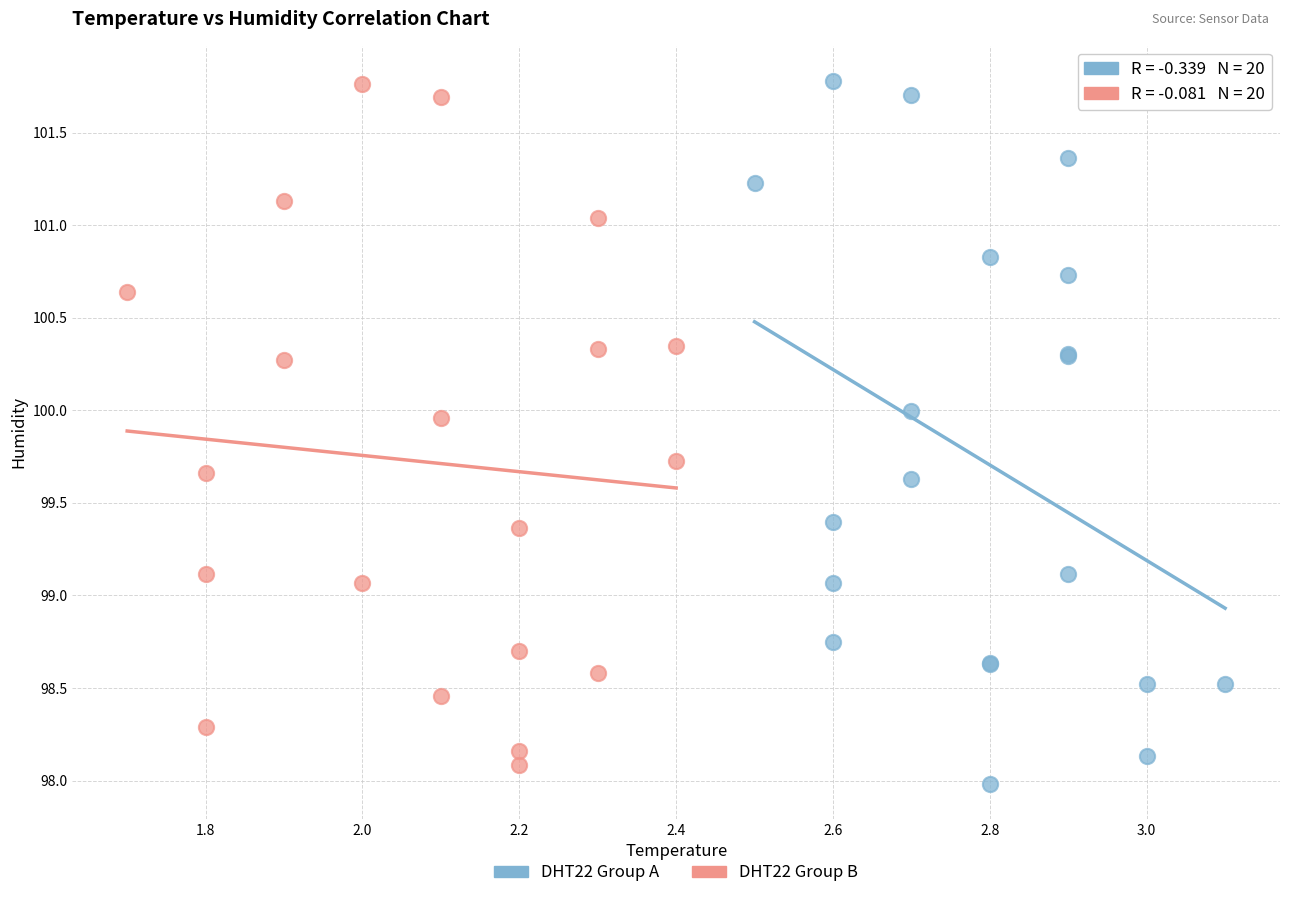

Which series has the widest spread of Y values?

DHT22 Group A